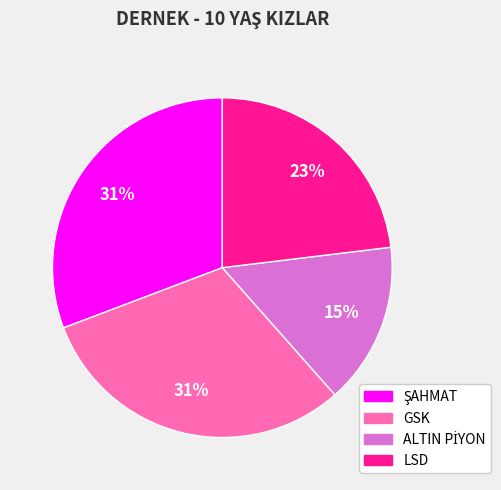

What percentage is the LSD slice, to the nearest percent?

23%